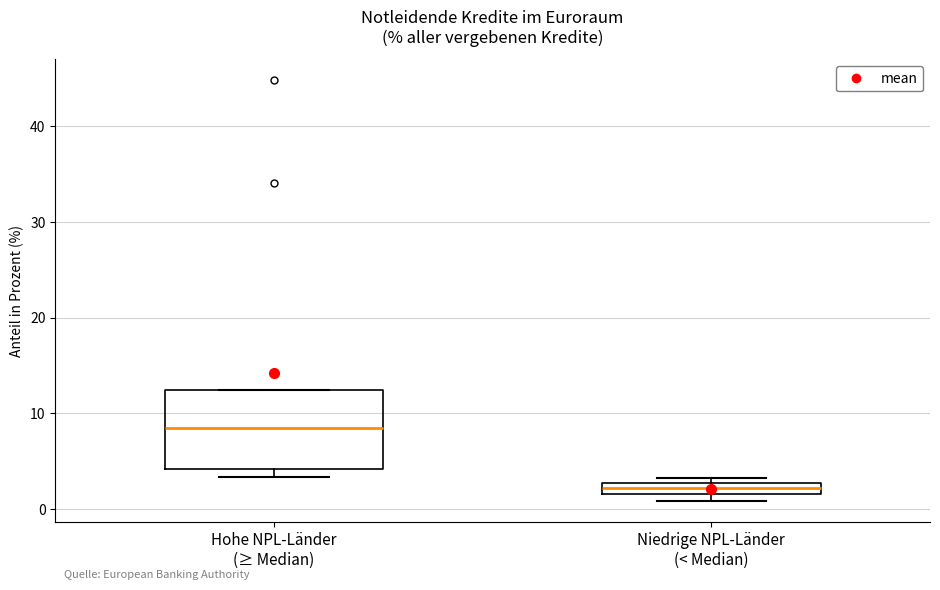

Comparing the boxes themselves (not the whiskers), which one is the tallest?

Hohe NPL-Länder (≥ Median)